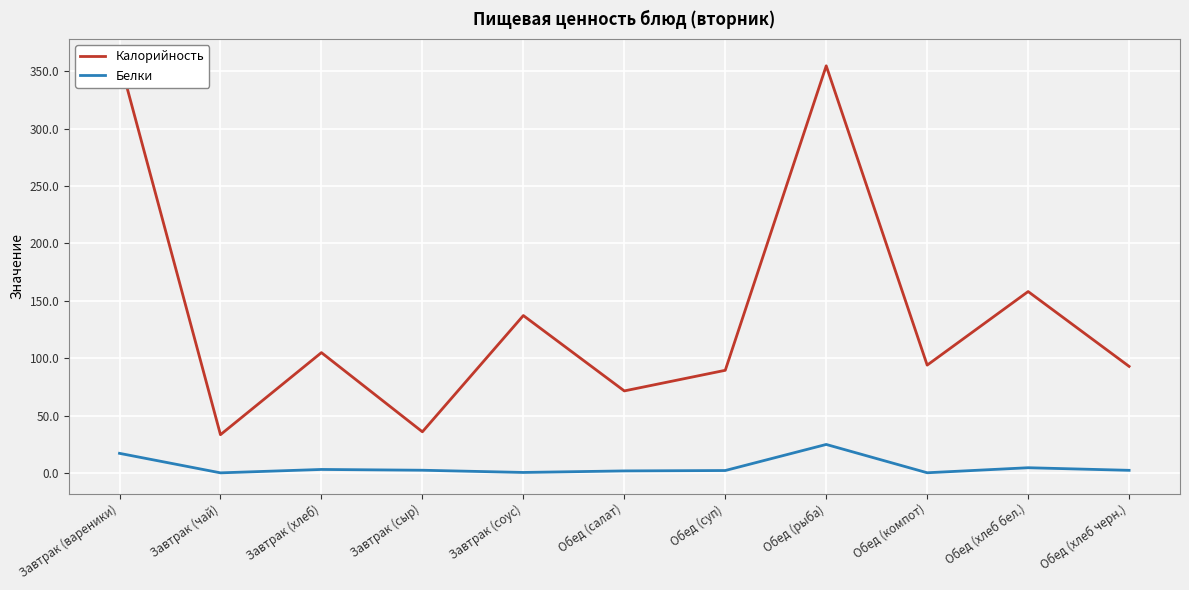

What are all the series names shown in the legend?

Калорийность, Белки